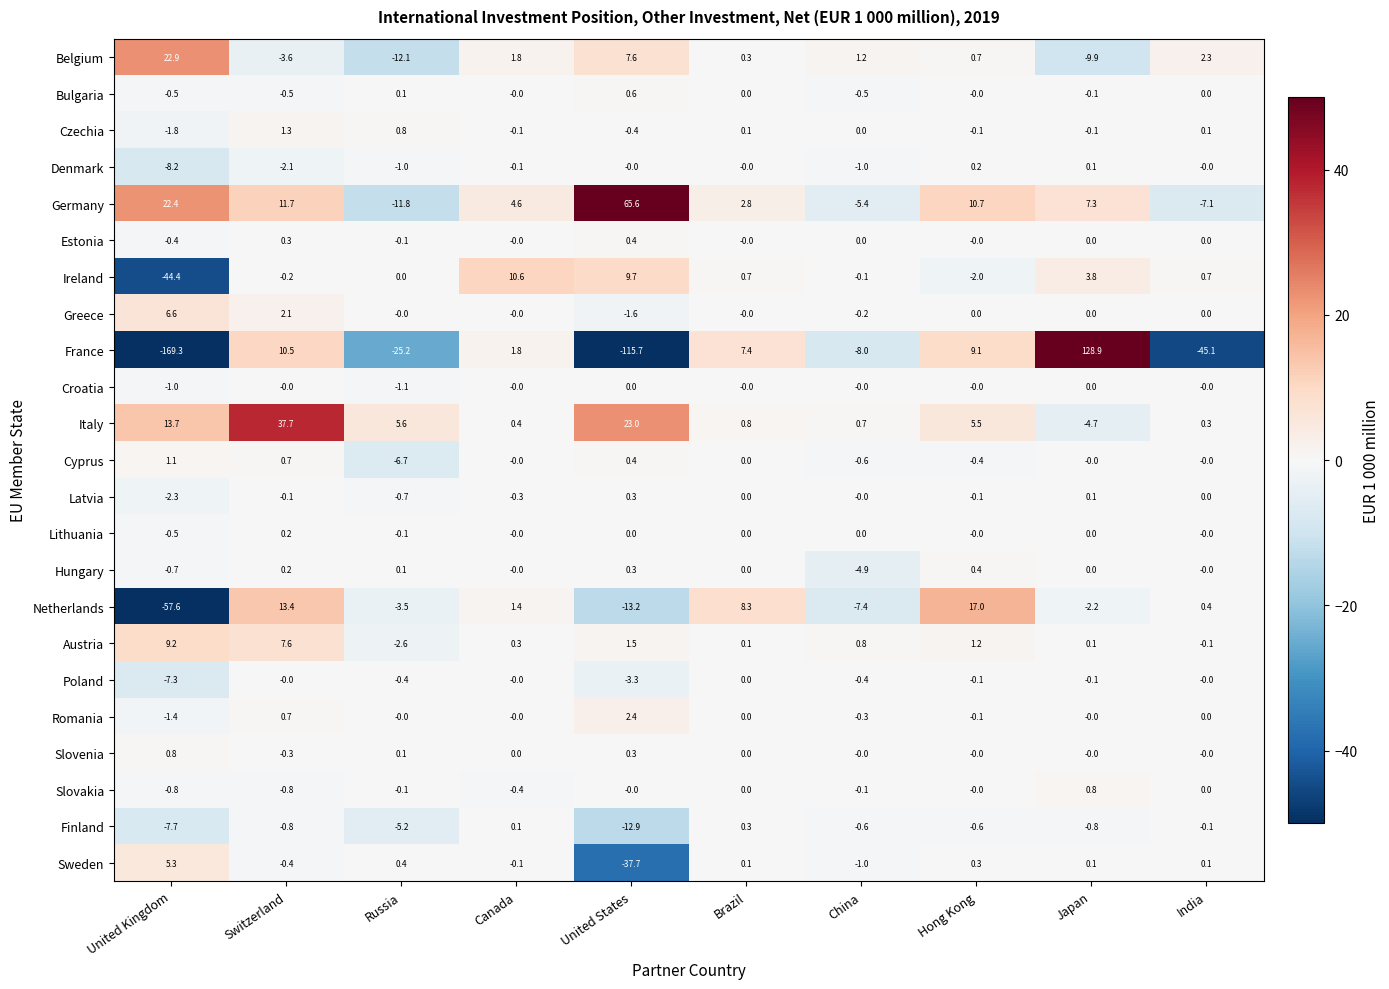

Count the number of data series in this chart.

23